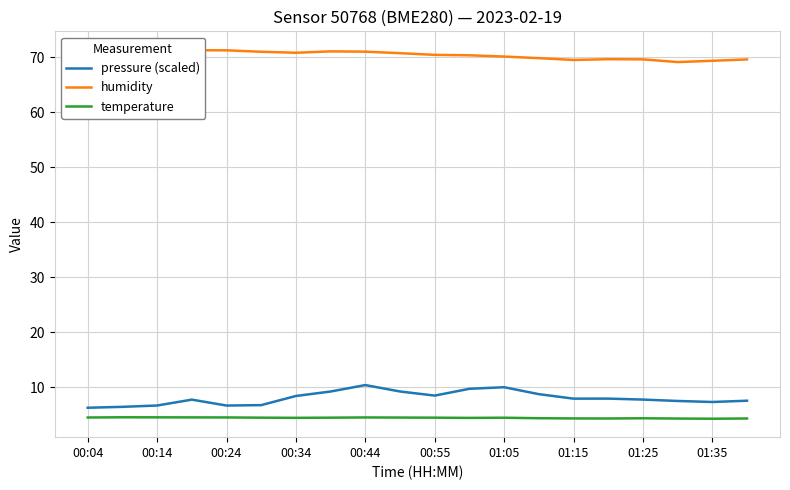

At 17, list the series in order from smallest to largest.

temperature, pressure (scaled), humidity